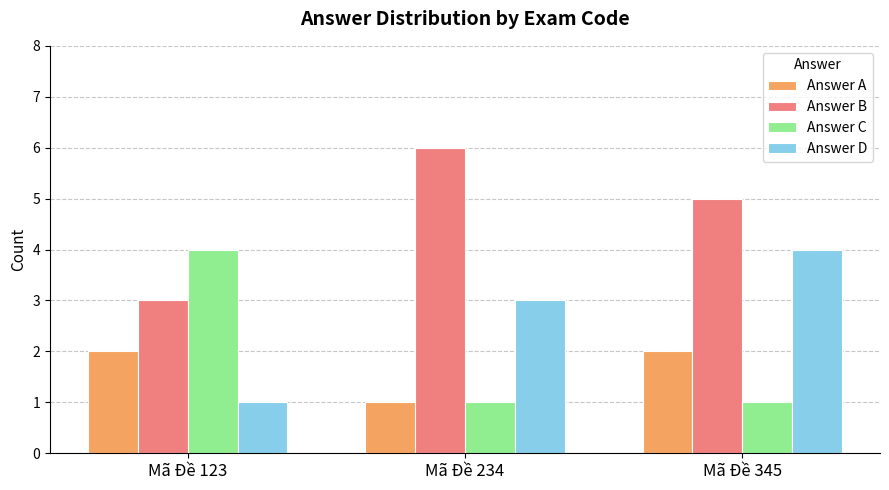

What is the difference between the highest and lowest values at Mã Đề 123?

3